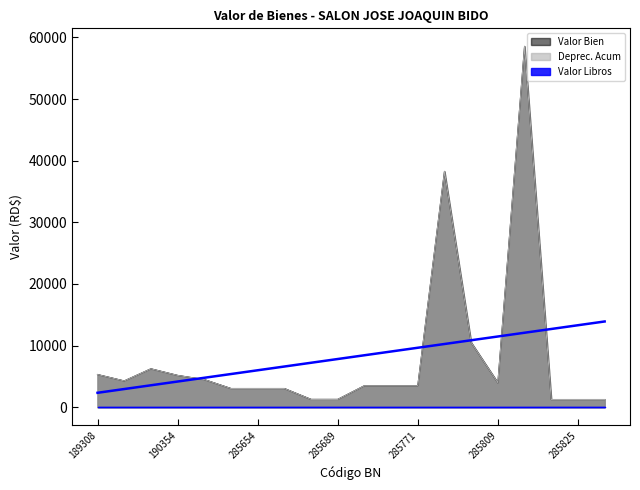

Is it true that Deprec. Acum equals 3038.7 at 285654?

True